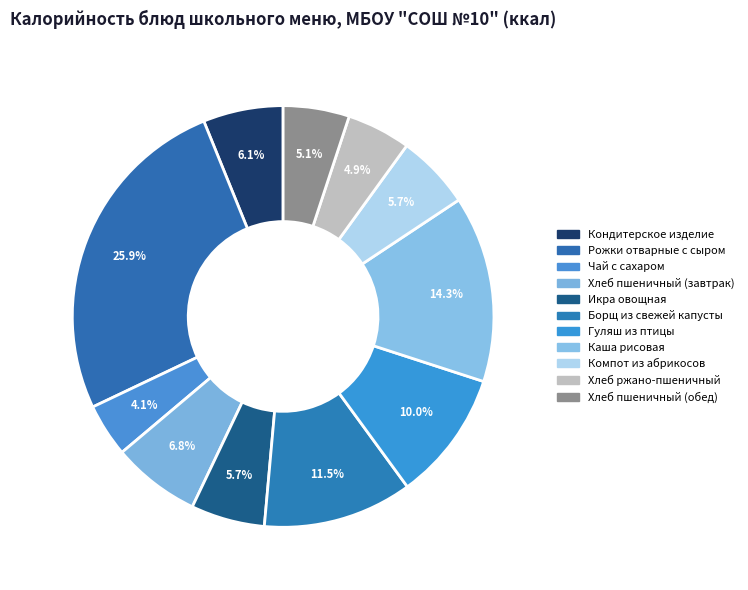

How many segments does this pie chart have?

11